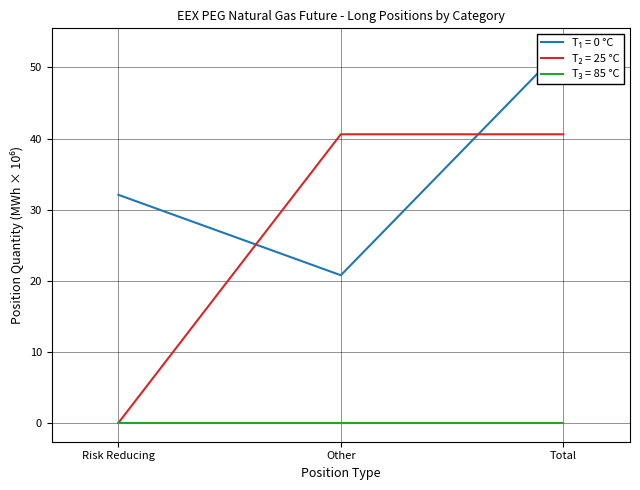

What is the difference between the maximum and second lowest values in the Long (Commercial Undertakings) series?

20.8